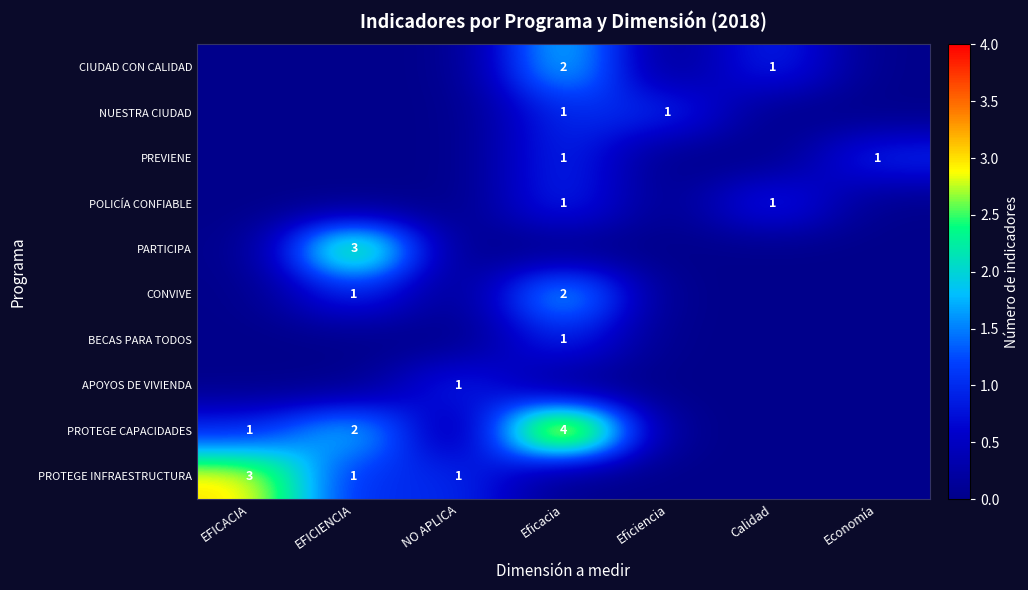

The value of POLICÍA CONFIABLE at EFICACIA is 0. True or false?

True